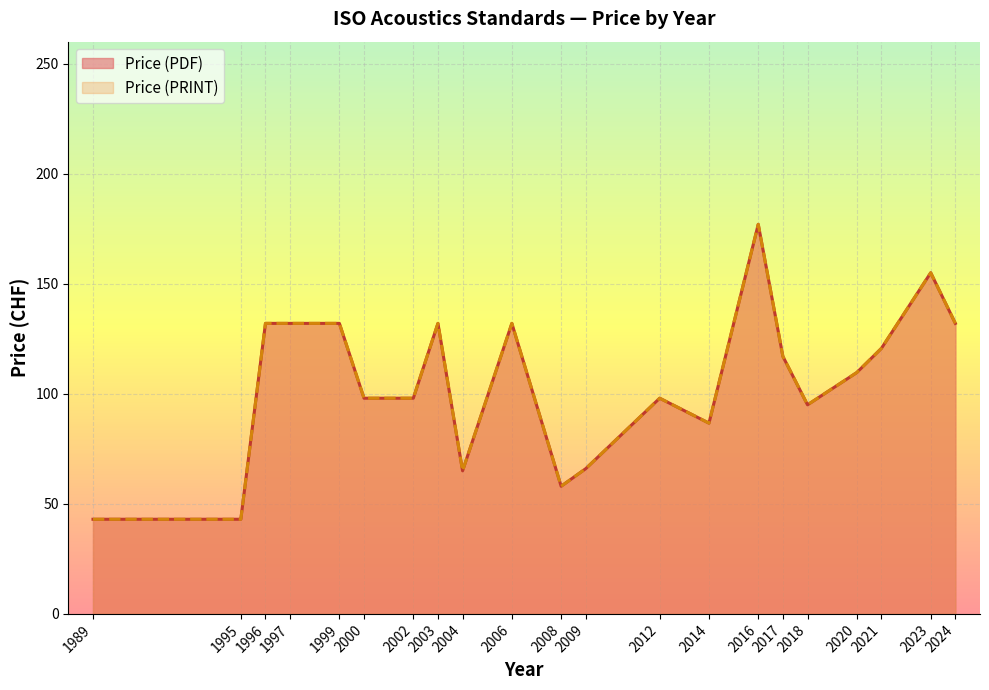

Which series has the largest total across all categories?

Price (PDF)